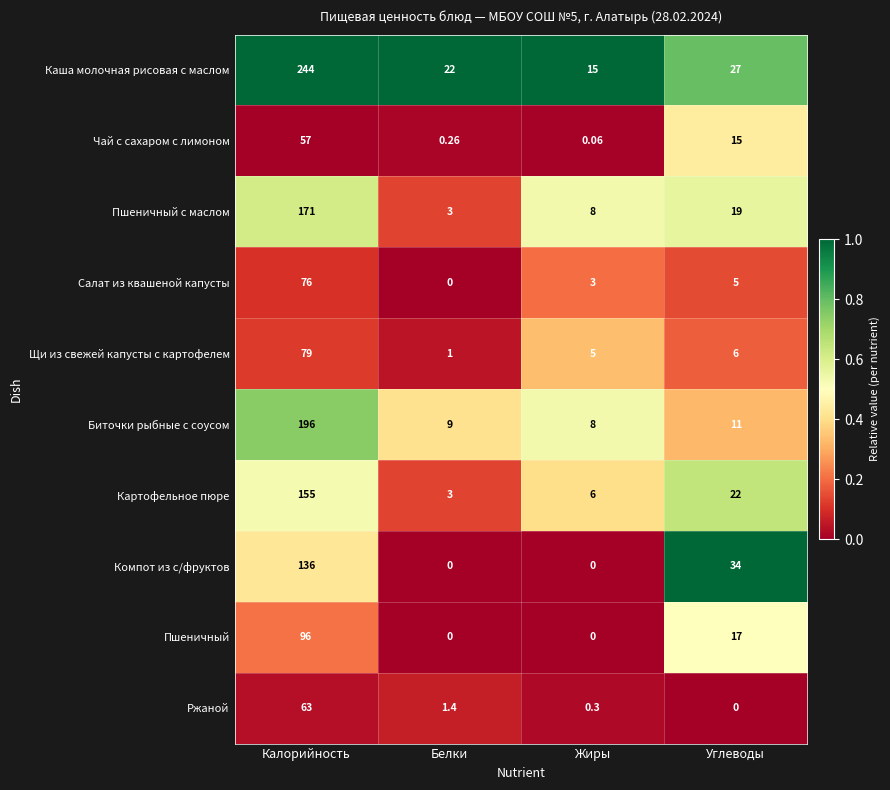

Rank the series by their maximum value, from lowest to highest.

Чай с сахаром с лимоном, Ржаной, Салат из квашеной капусты, Щи из свежей капусты с картофелем, Пшеничный, Компот из с/фруктов, Картофельное пюре, Пшеничный с маслом, Биточки рыбные с соусом, Каша молочная рисовая с маслом